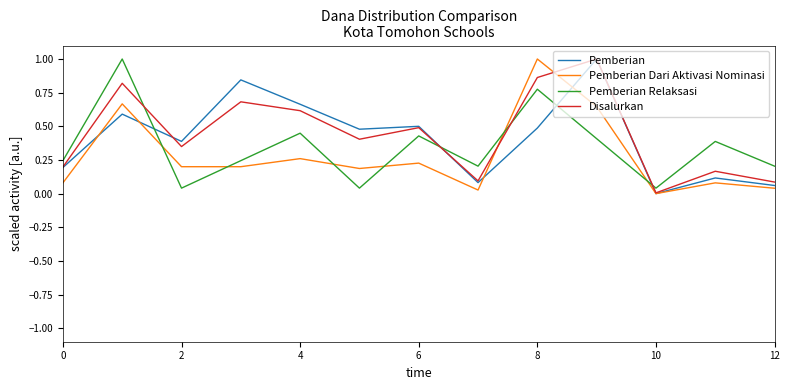

Rank the series by their average value, from lowest to highest.

Pemberian Dari Aktivasi Nominasi, Pemberian Relaksasi, Pemberian, Disalurkan